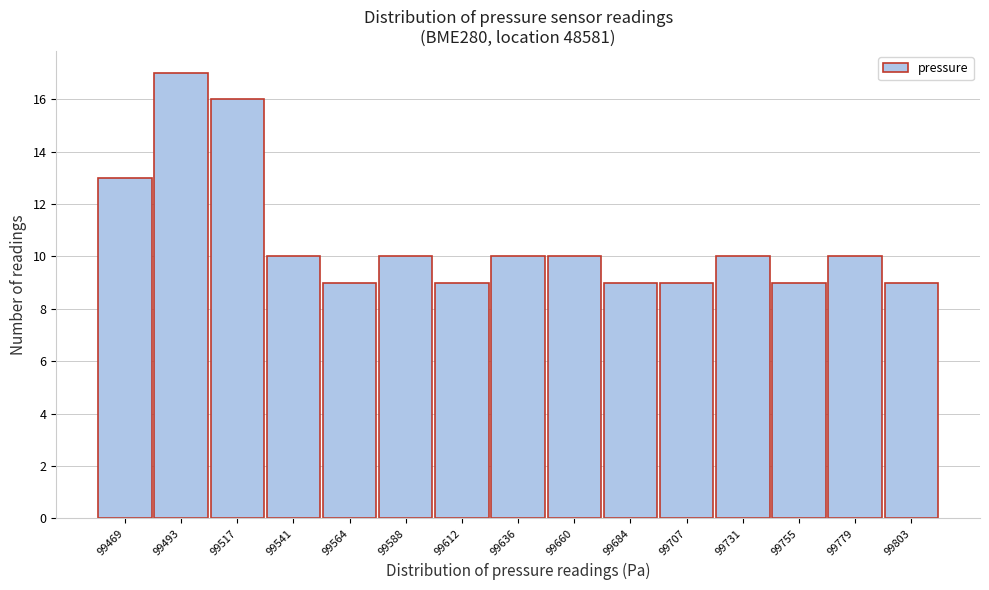

Reading left to right, transcribe this chart: for each bar, give the range it covers on the x-axis and its height. Neither the bar edges nor the heights are printed on the chart, so give them approximately, as read against the axes.

99460 to 99480: 13
99480 to 99505: 17
99505 to 99530: 16
99530 to 99555: 10
99555 to 99575: 9
99575 to 99600: 10
99600 to 99625: 9
99625 to 99650: 10
99650 to 99670: 10
99670 to 99695: 9
99695 to 99720: 9
99720 to 99745: 10
99745 to 99765: 9
99765 to 99790: 10
99790 to 99815: 9